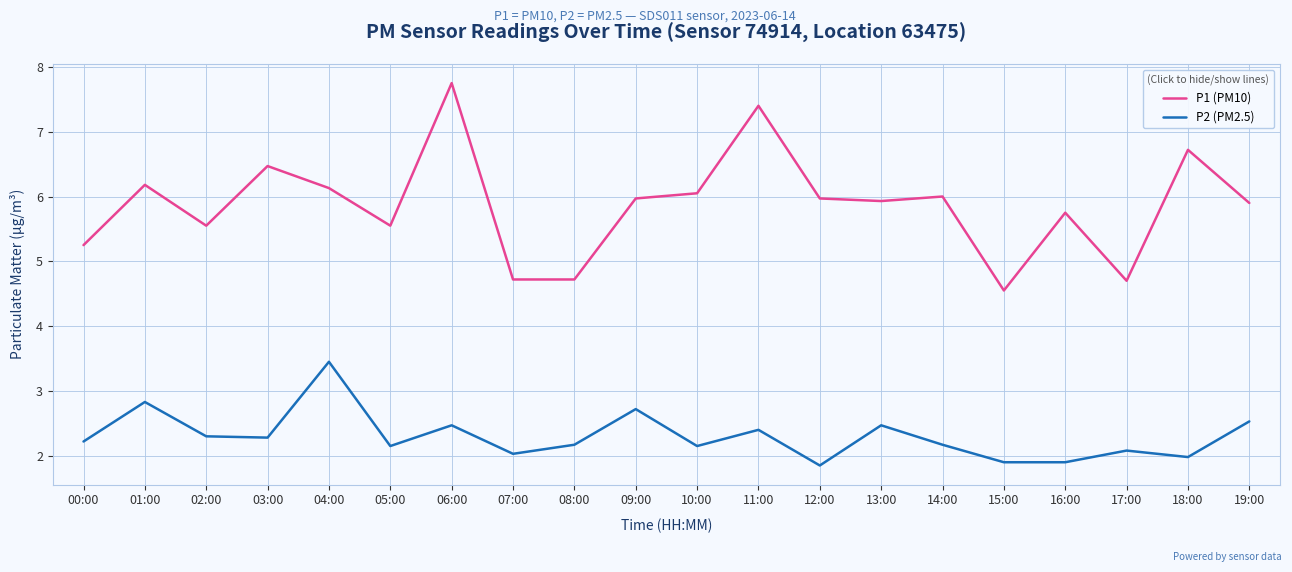

At which label does P2 (PM2.5) first exceed 2?

00:00